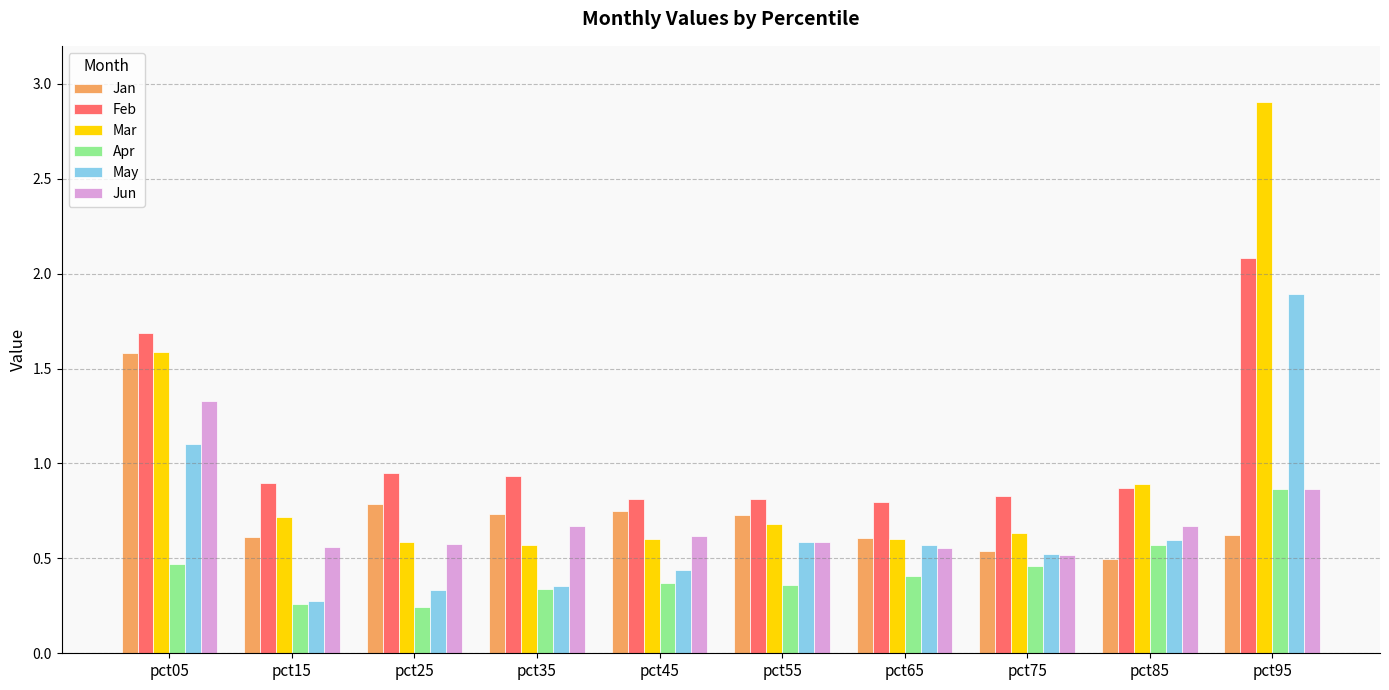

The value of Mar at pct35 is 0.6. True or false?

True